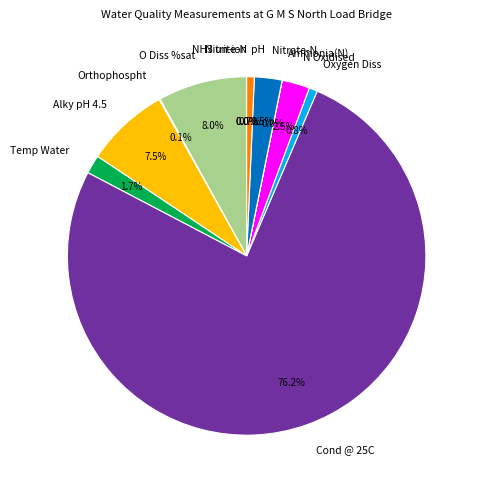

Is the sum of Temp Water and Nitrate-N greater than half?

No